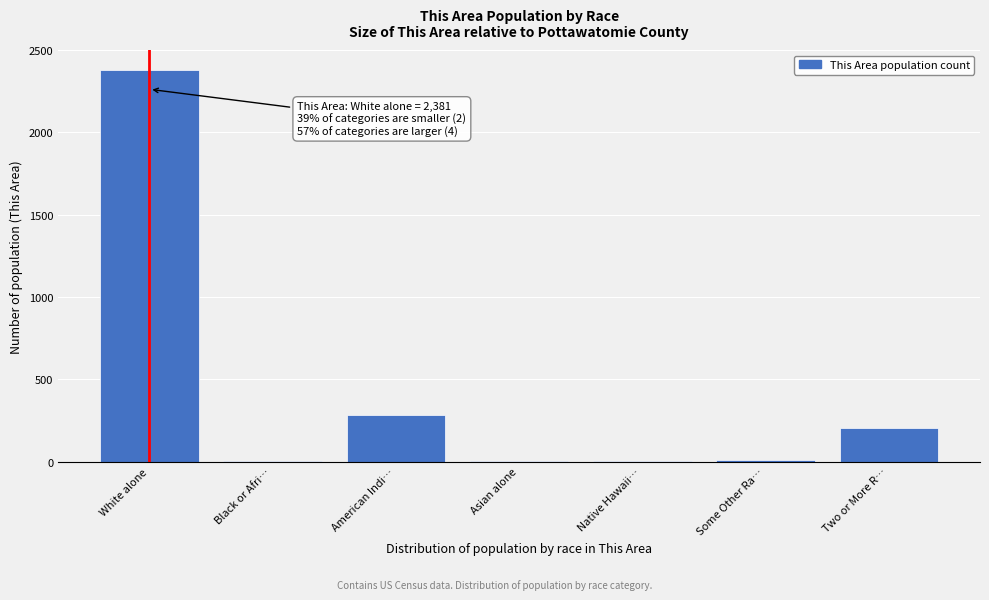

What is the greatest value displayed?

2381